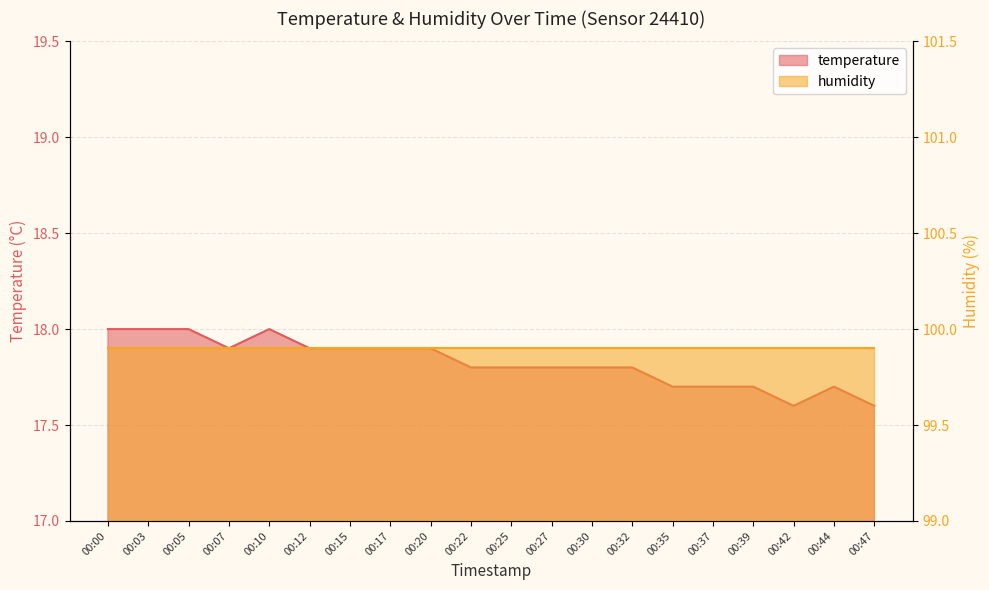

What is the greatest value displayed?

18.0